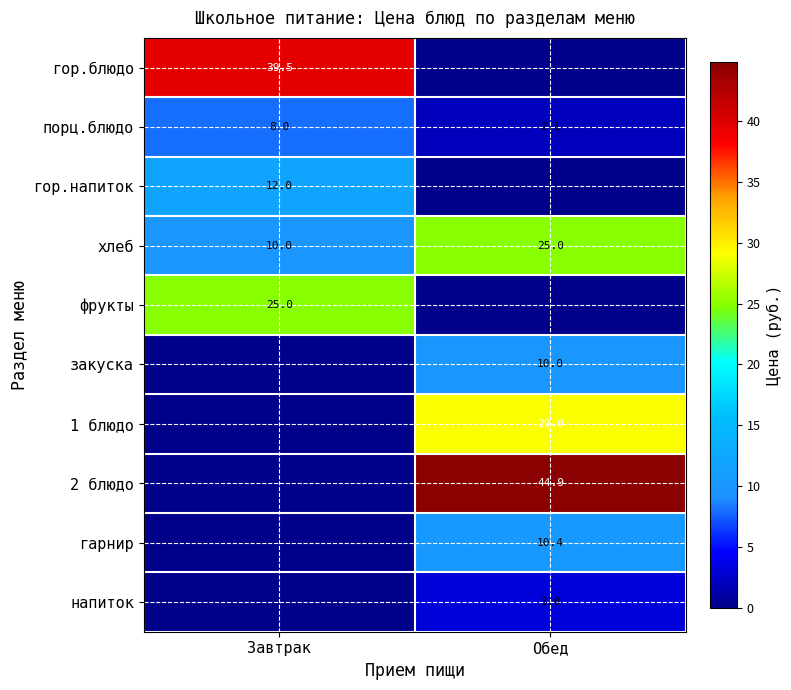

The value of хлеб at Завтрак is 2.2. True or false?

False